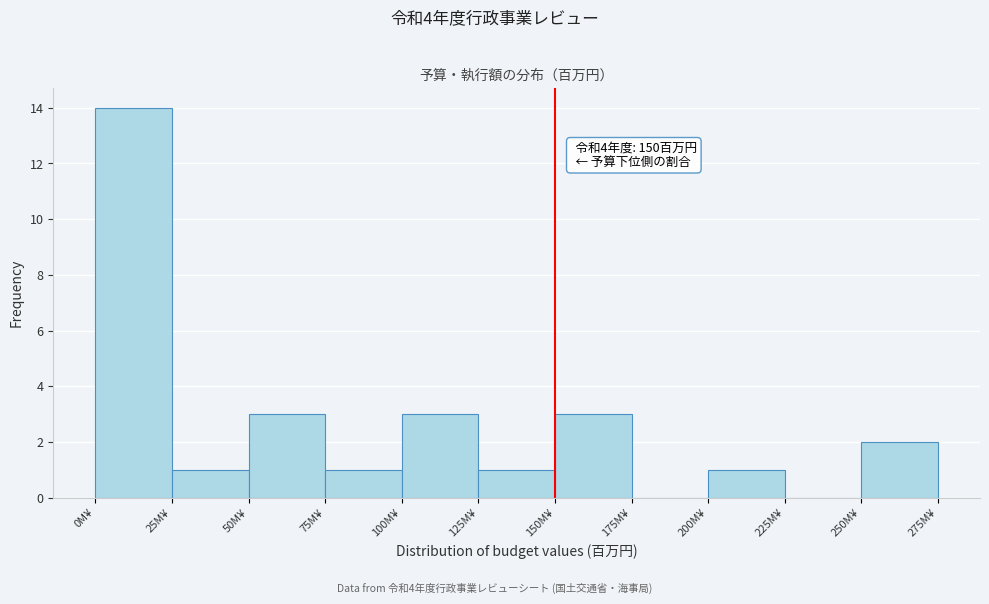

Over which range of the x-axis is the bar tallest?

0 to 25